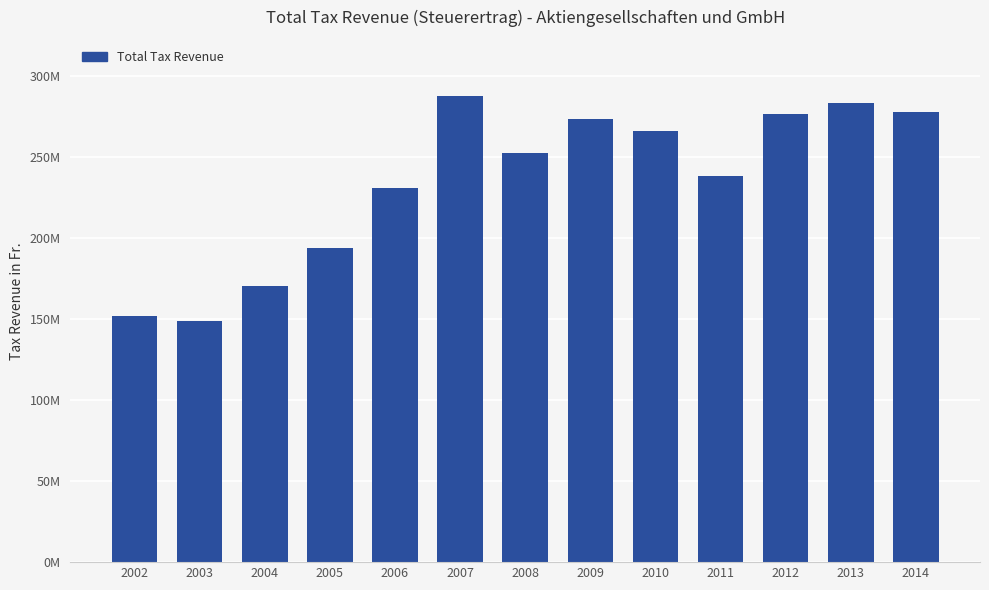

What is the sum of all values?

3049168297